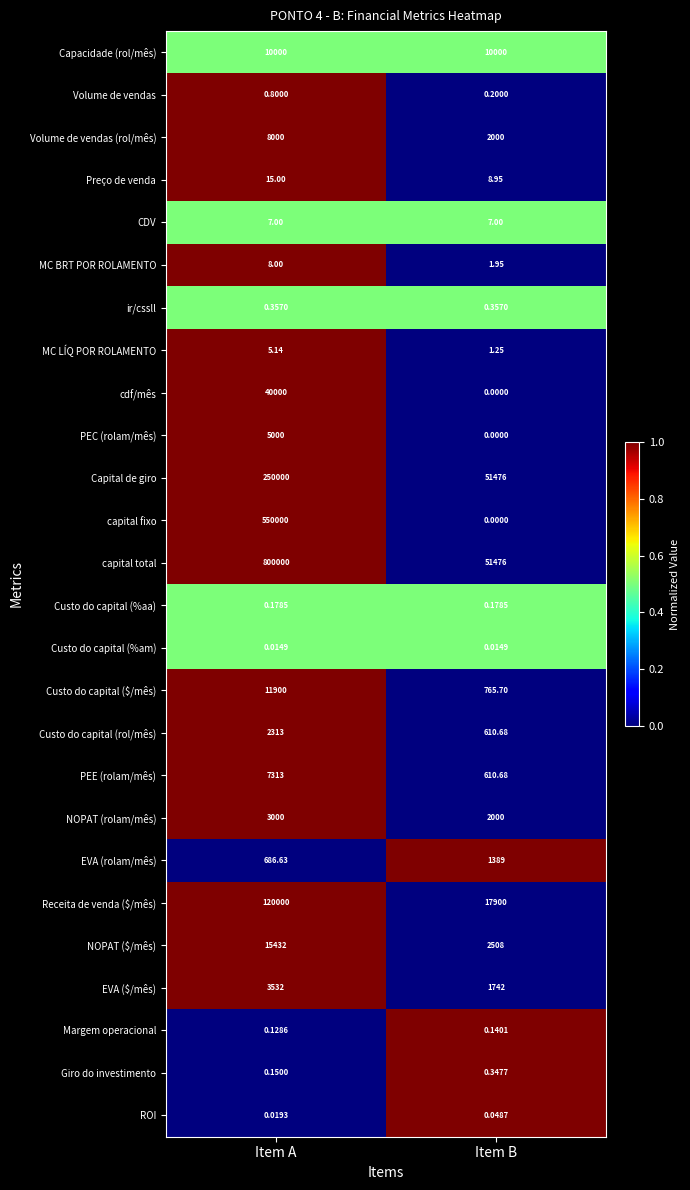

At how many categories does at least one series exceed 0?

2